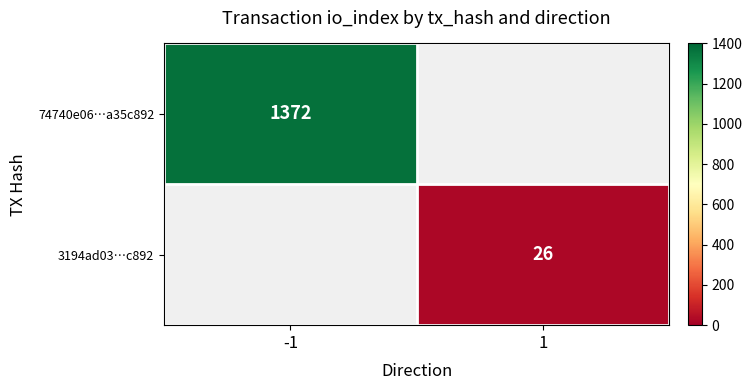

True or false: 74740e06…a35c892 has a value of 1372 at -1.

True